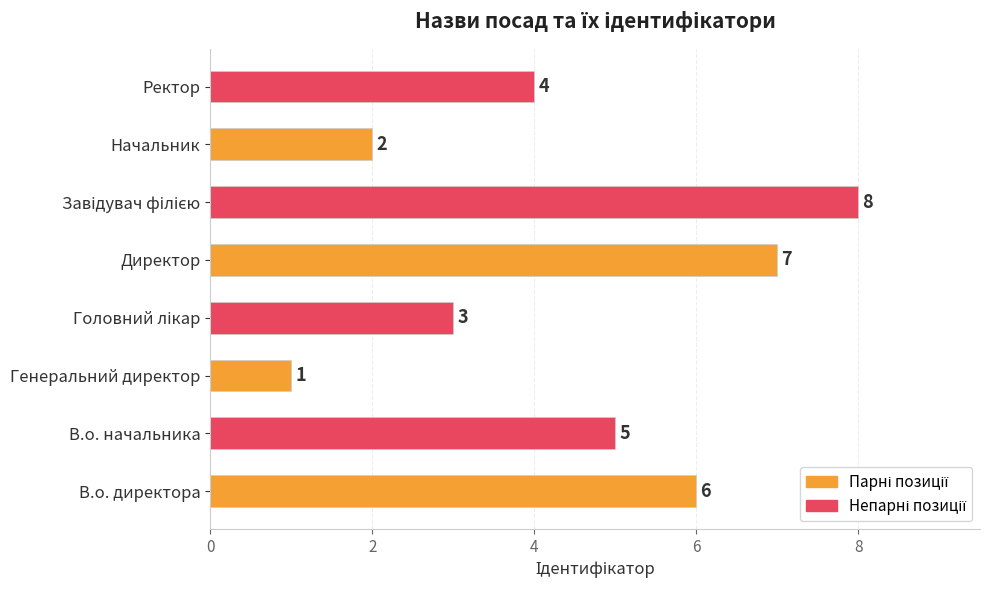

How many data points are less than 5?

4